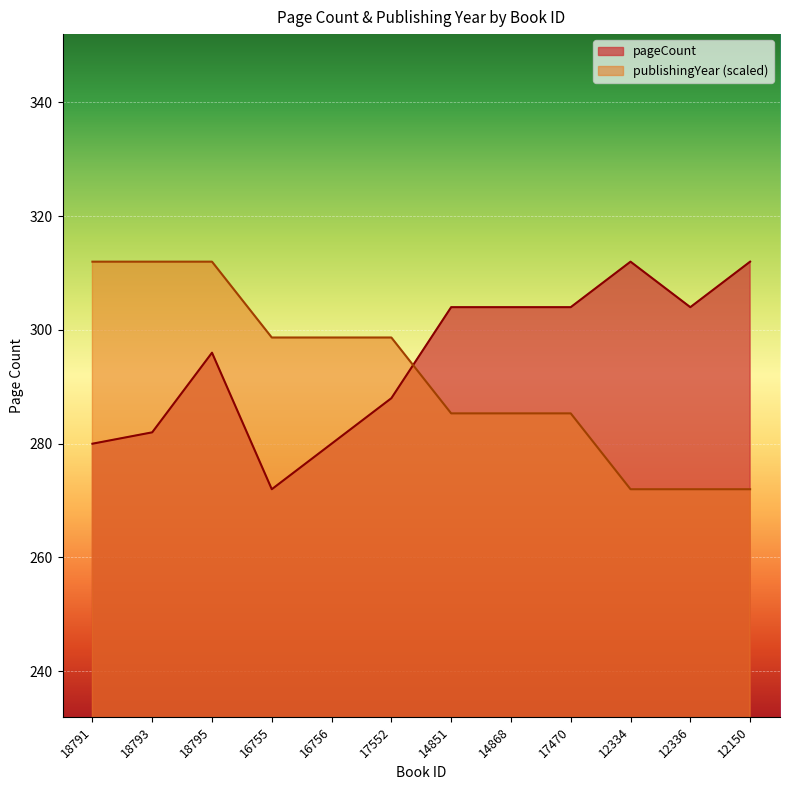

The pageCount series shows 456.7 at 14868. True or false?

False